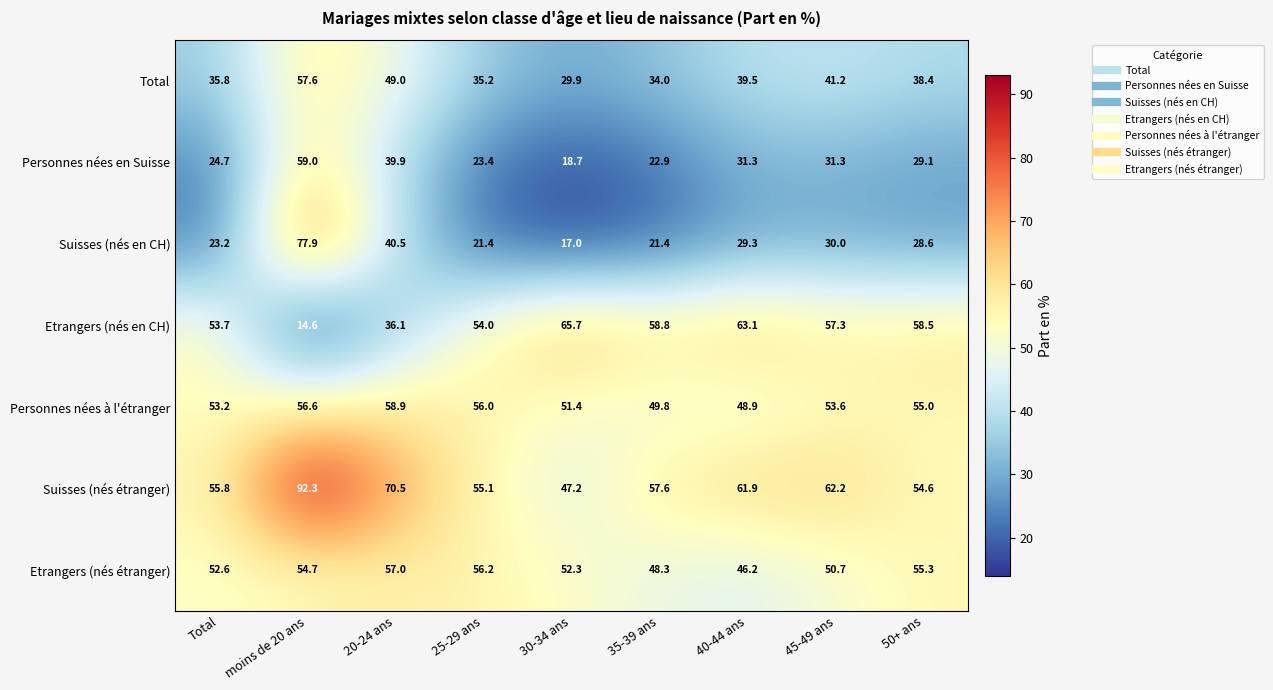

What is the minimum value shown in the chart?

14.6